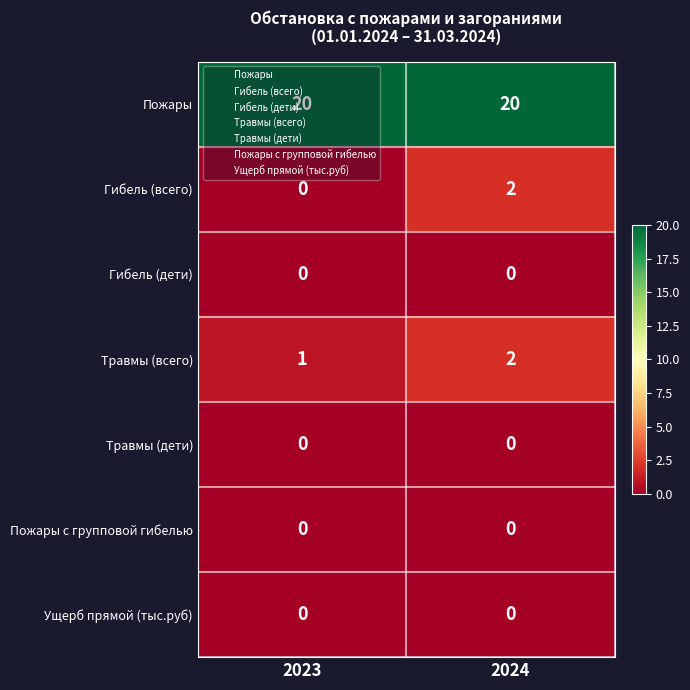

The Гибель (всего) series shows 2 at 2024. True or false?

True